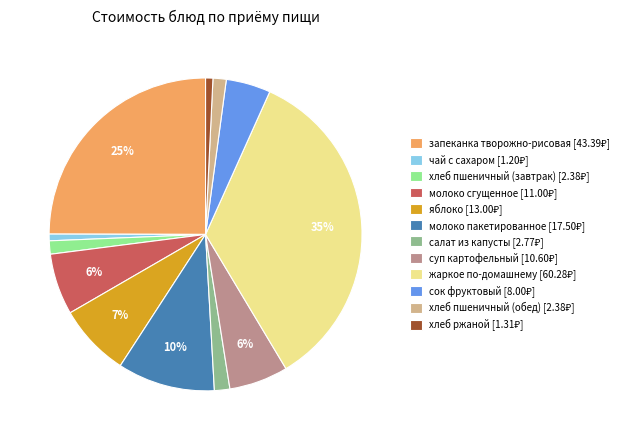

Is there any slice that represents more than half of the pie?

No